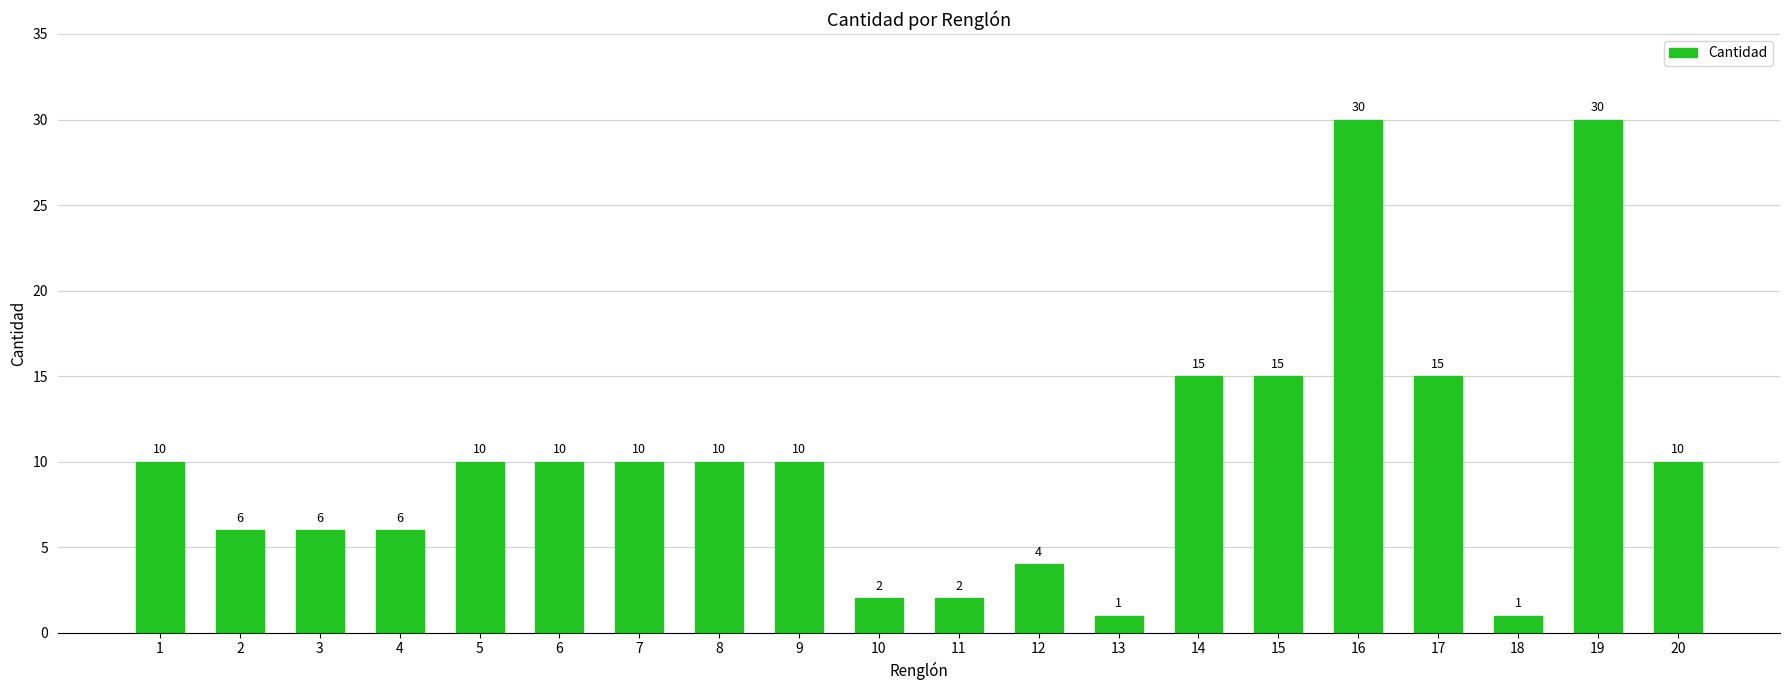

True or false: the data shows 1 at 13.

True